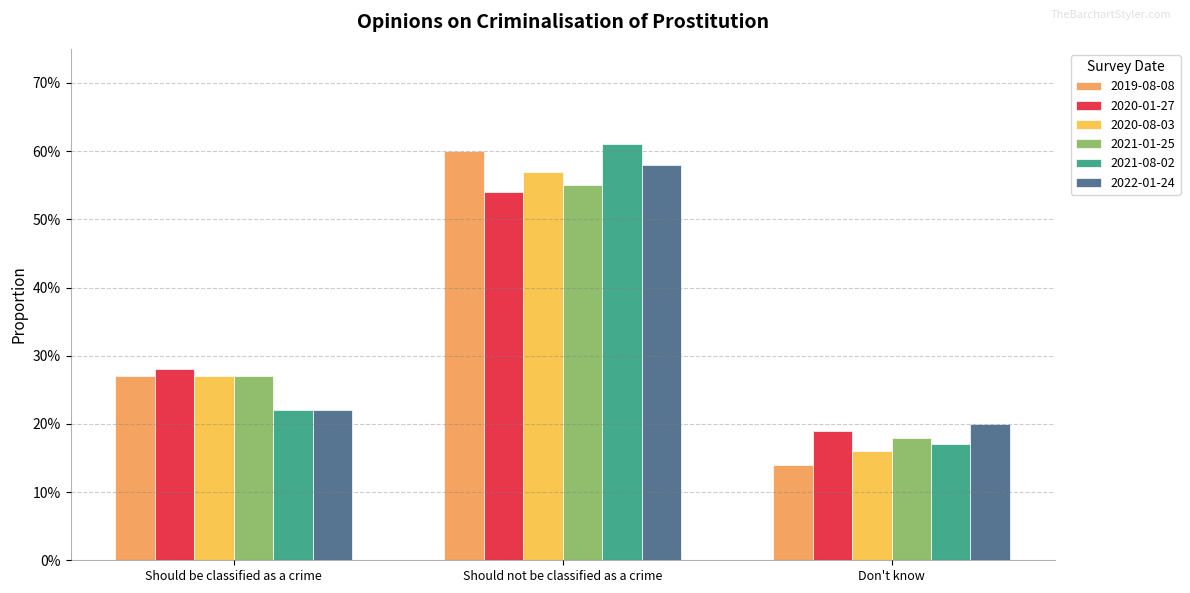

Rank the categories by 2021-01-25 value from lowest to highest.

Don't know, Should be classified as a crime, Should not be classified as a crime